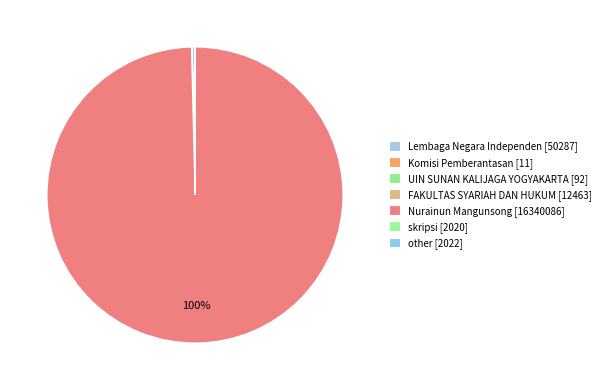

Rank the categories by value from lowest to highest.

Komisi Pemberantasan, UIN SUNAN KALIJAGA YOGYAKARTA, skripsi, other, FAKULTAS SYARIAH DAN HUKUM, Lembaga Negara Independen, Nurainun Mangunsong